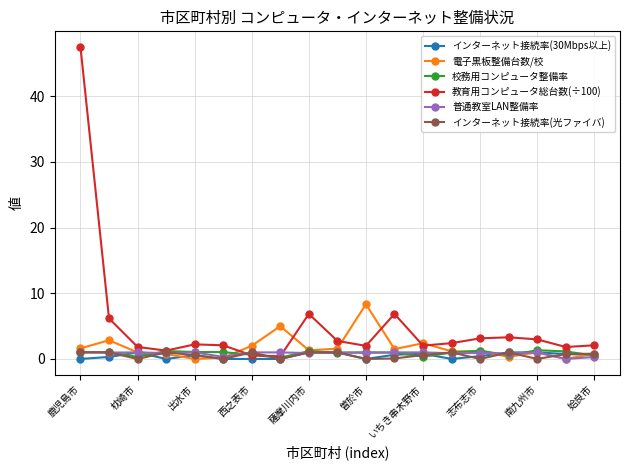

Which series has the largest range (max minus min)?

教育用コンピュータ総台数(÷100)